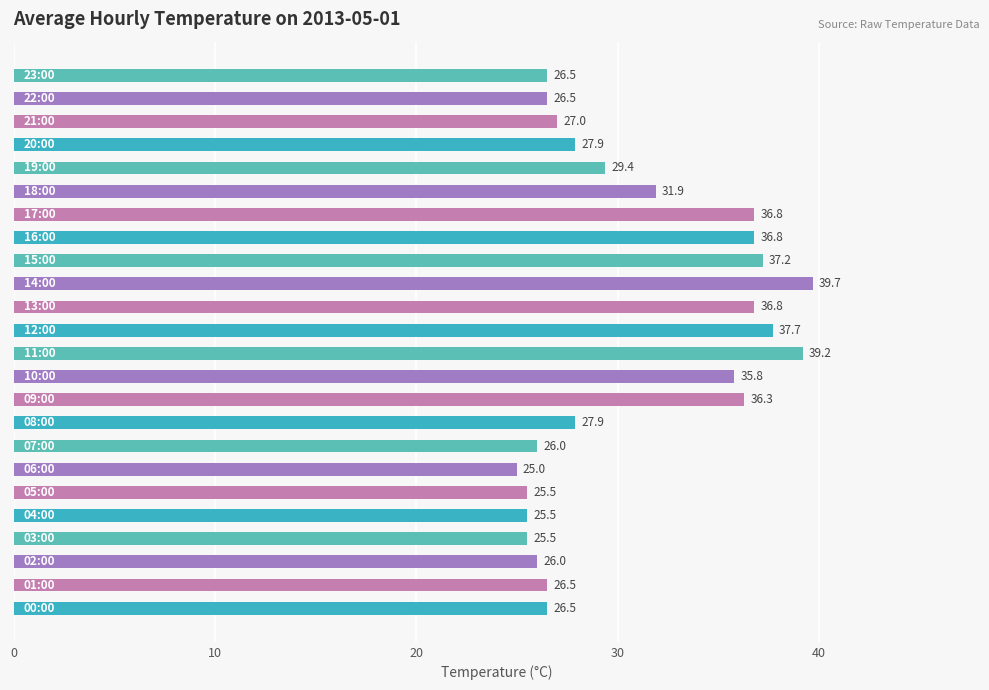

What is the maximum value shown in the chart?

39.7